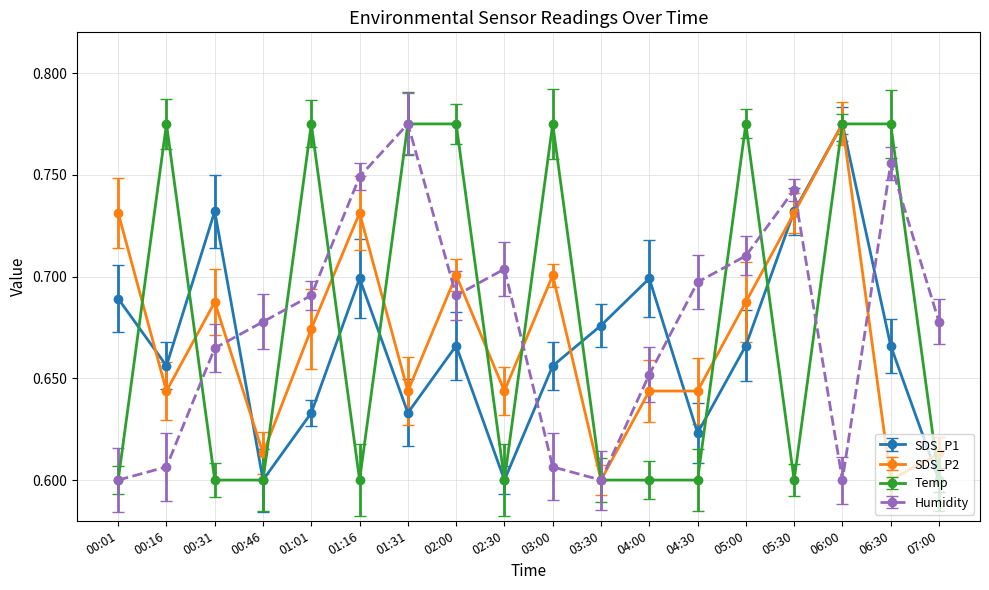

How many lines are shown in the chart?

4